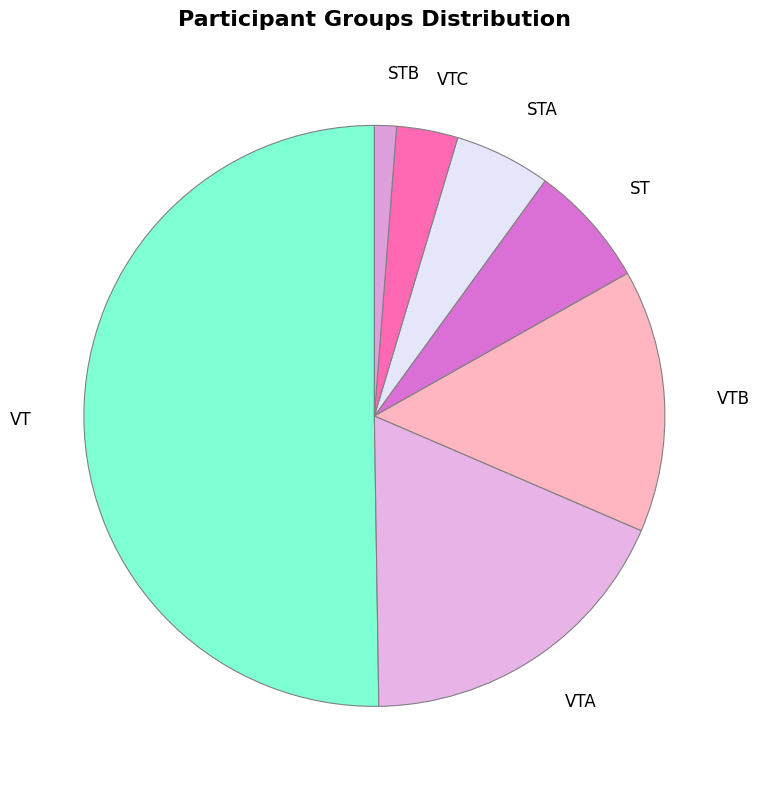

Which slice is the largest?

VT